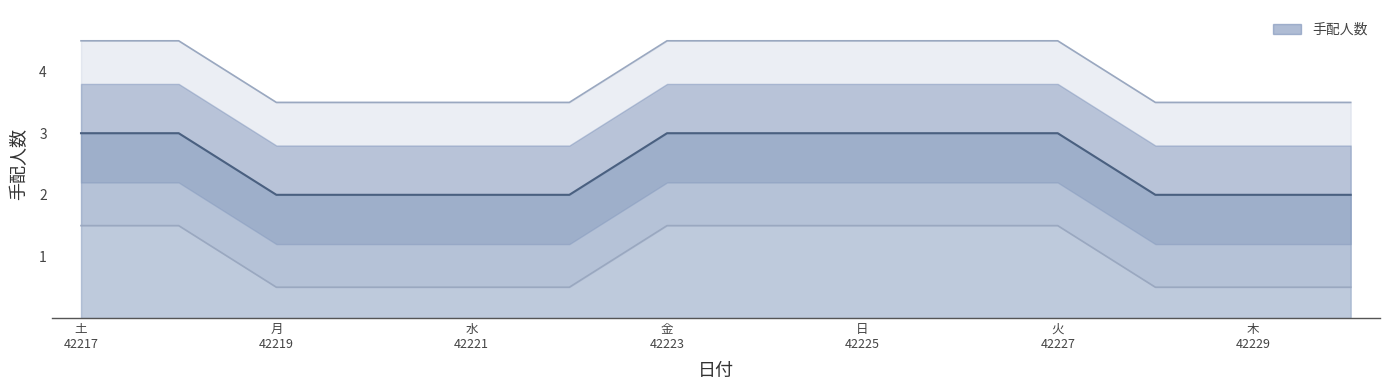

What is the average value?

4.0